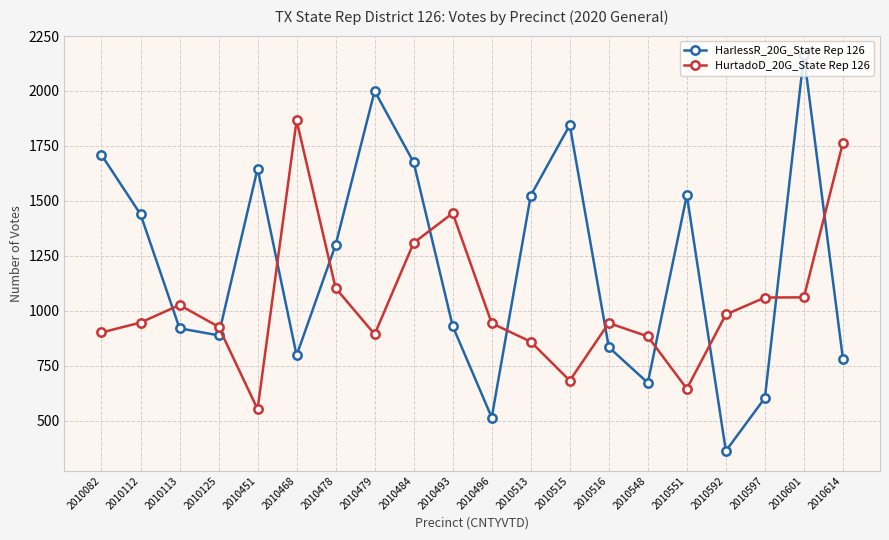

Which series has the widest spread of values?

HarlessR_20G_State Rep 126